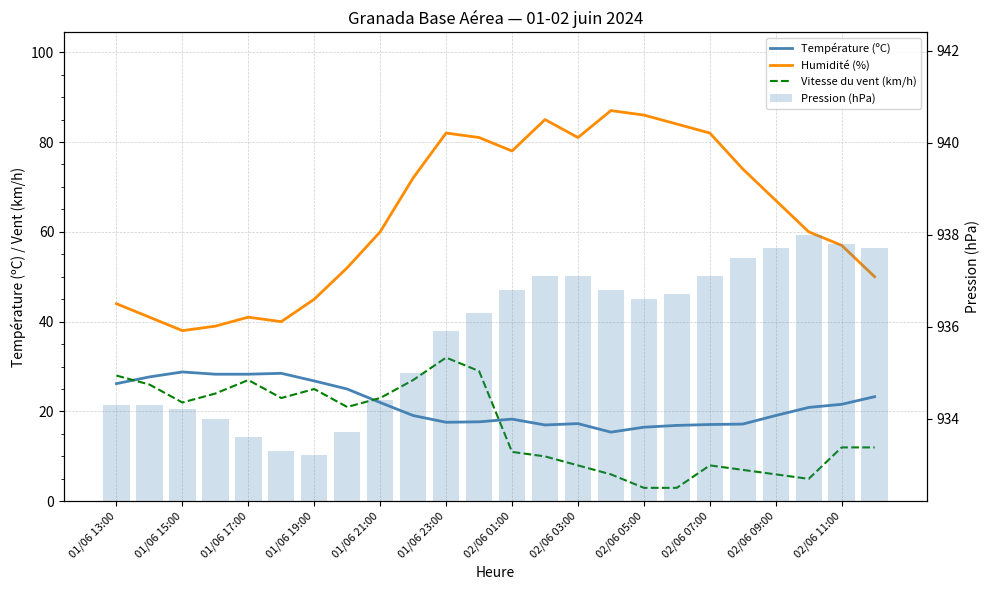

What is the approximate value of Humidité (%) at 19?

74.0